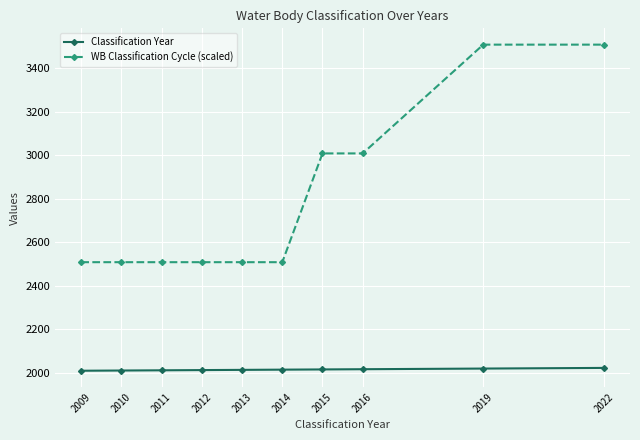

At how many categories does at least one series exceed 2909?

4